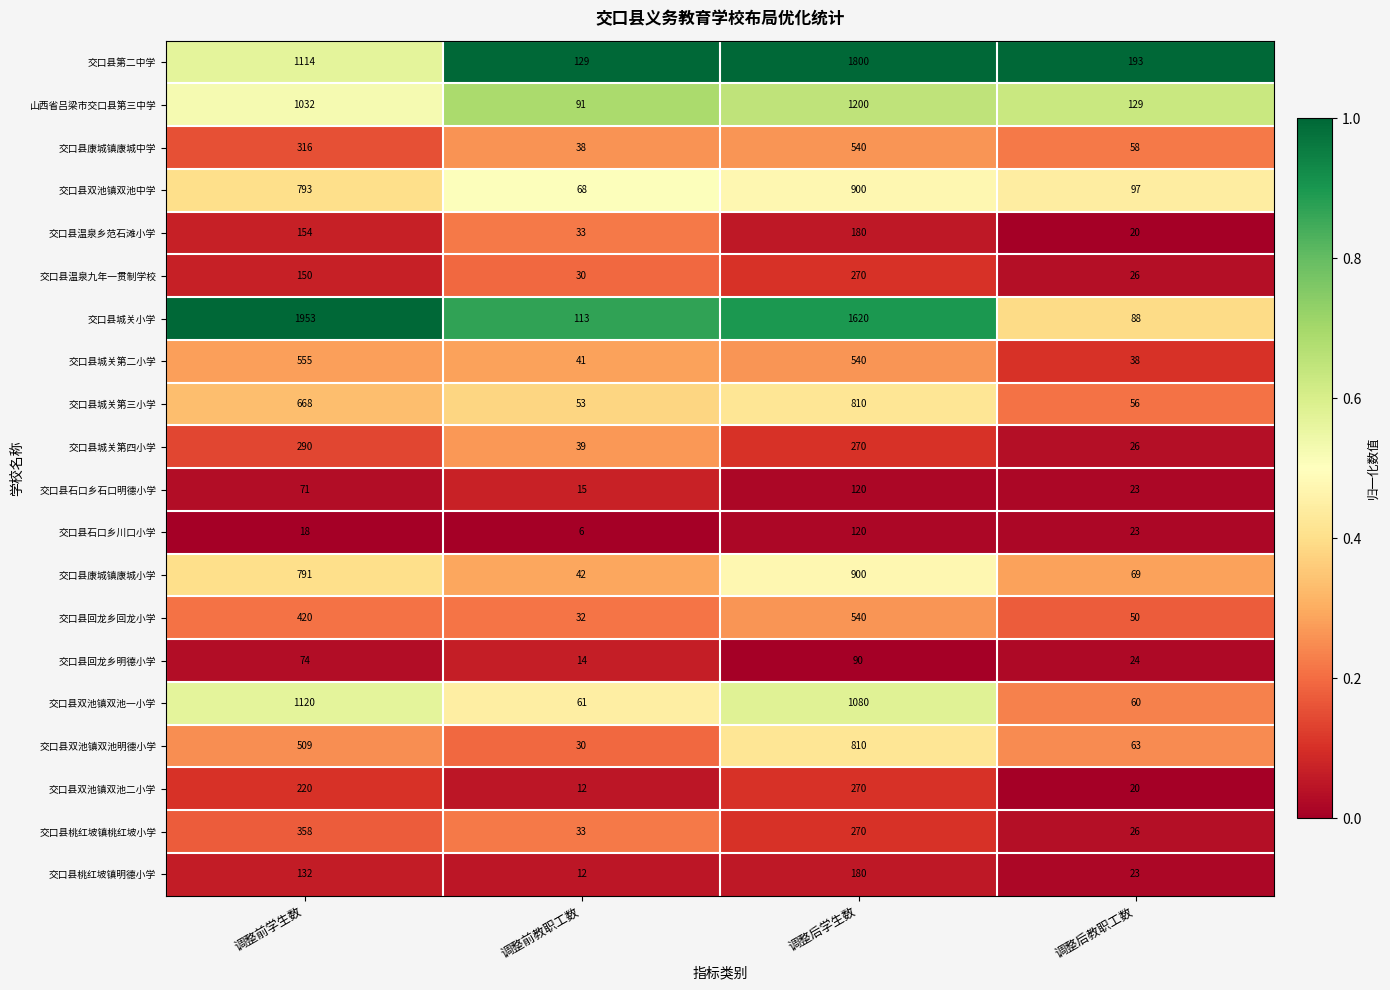

List the labels in order of 交口县双池镇双池二小学 value, smallest first.

调整前教职工数, 调整后教职工数, 调整前学生数, 调整后学生数